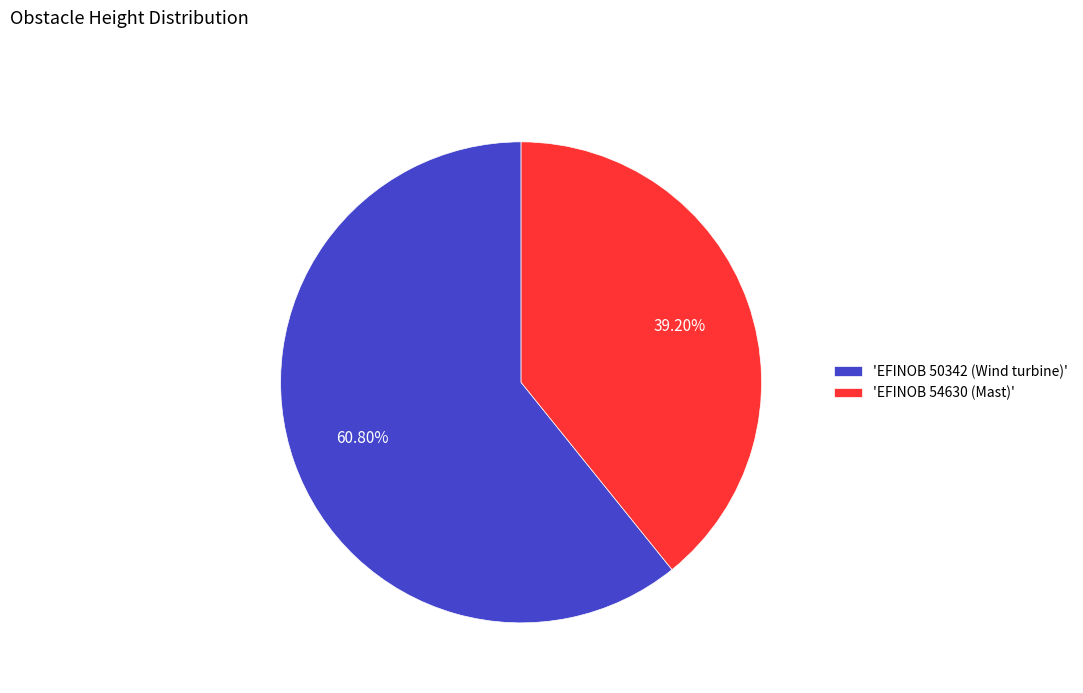

Which category has the biggest portion of the pie?

'EFINOB 50342 (Wind turbine)'